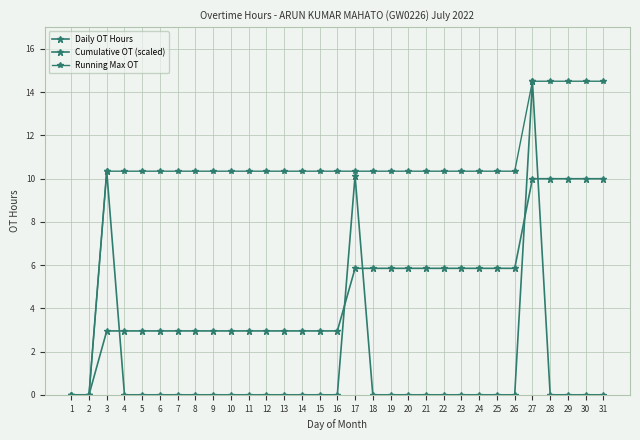

How many lines are shown in the chart?

3